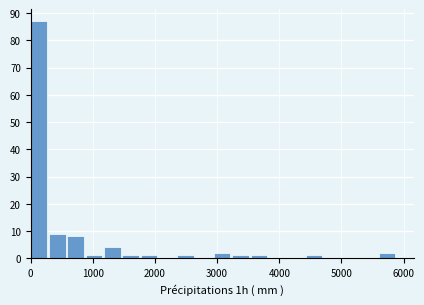

Read against the x-axis, roughly where is the centre of the tallest bar?

100